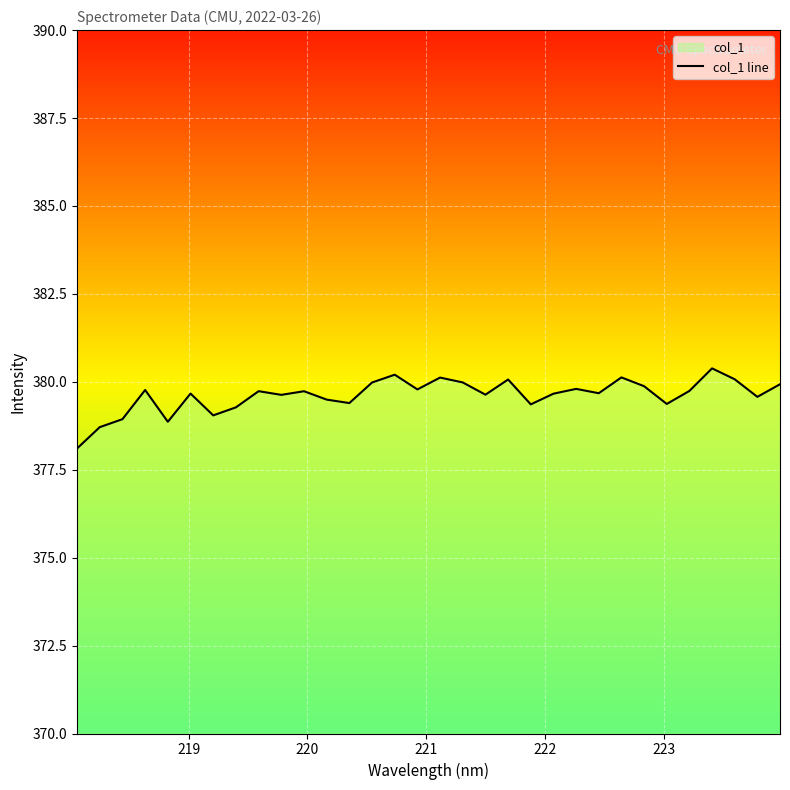

What is the smallest value displayed?

378.1